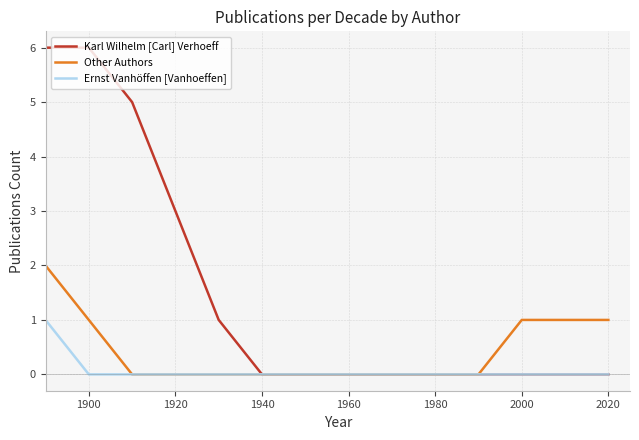

Rank the series by their average value, from highest to lowest.

Karl Wilhelm [Carl] Verhoeff, Other Authors, Ernst Vanhöffen [Vanhoeffen]